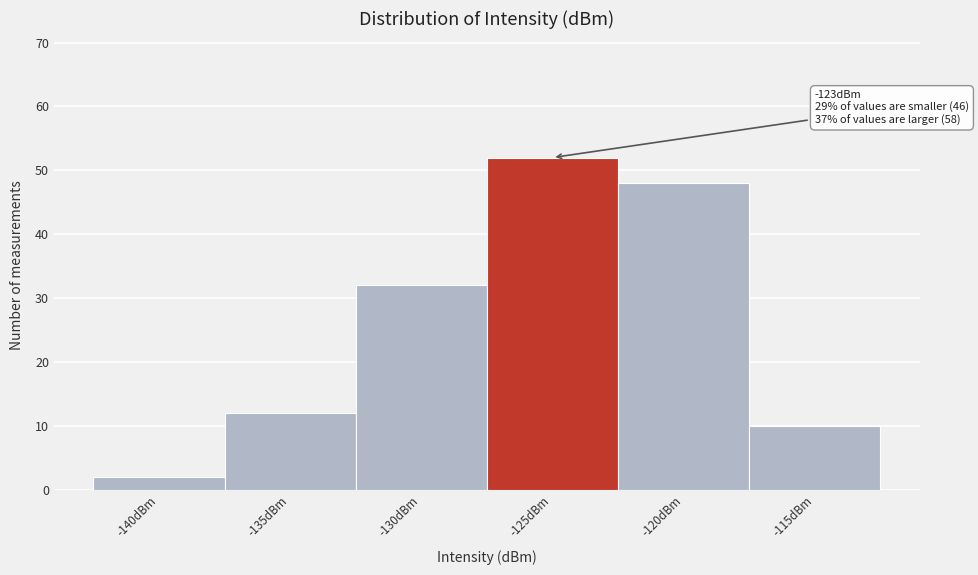

Reading left to right, transcribe all the data shown in this chart.

2	12	32	52	48	10